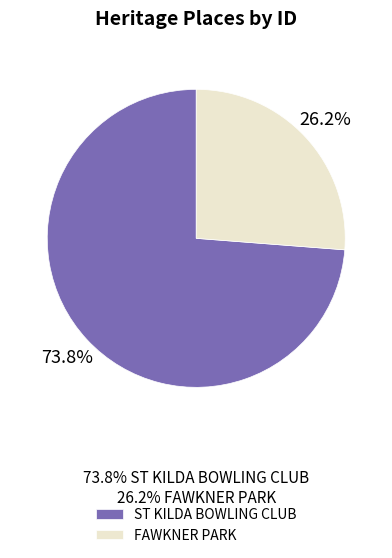

How many segments does this pie chart have?

2